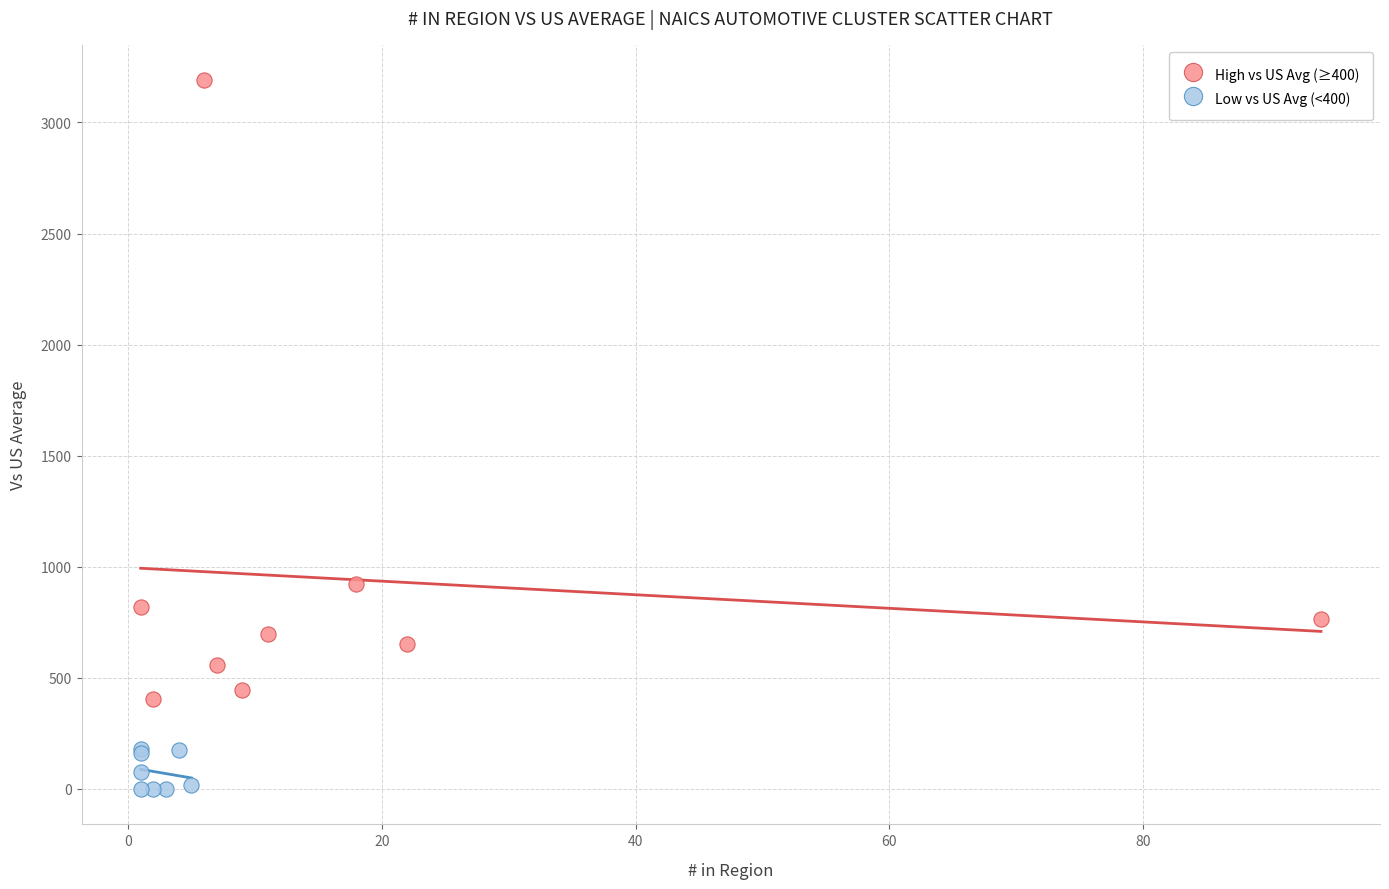

Which series reaches the maximum Y coordinate?

High vs US Avg (≥400)